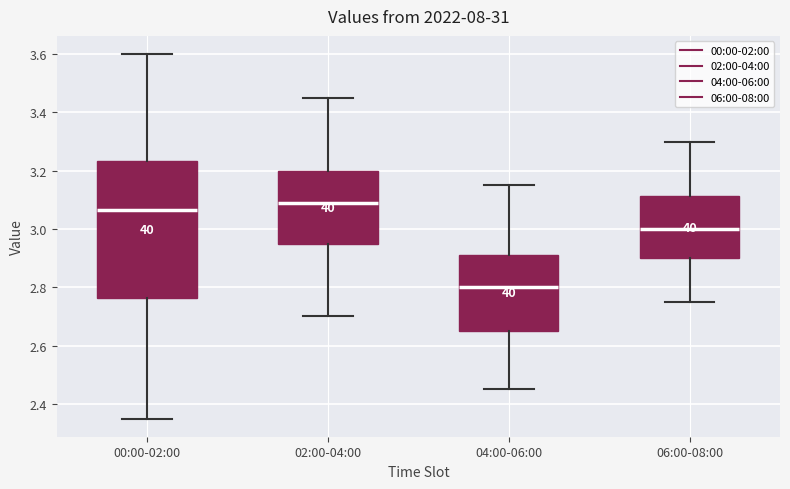

Comparing the boxes themselves (not the whiskers), which one is the tallest?

00:00-02:00